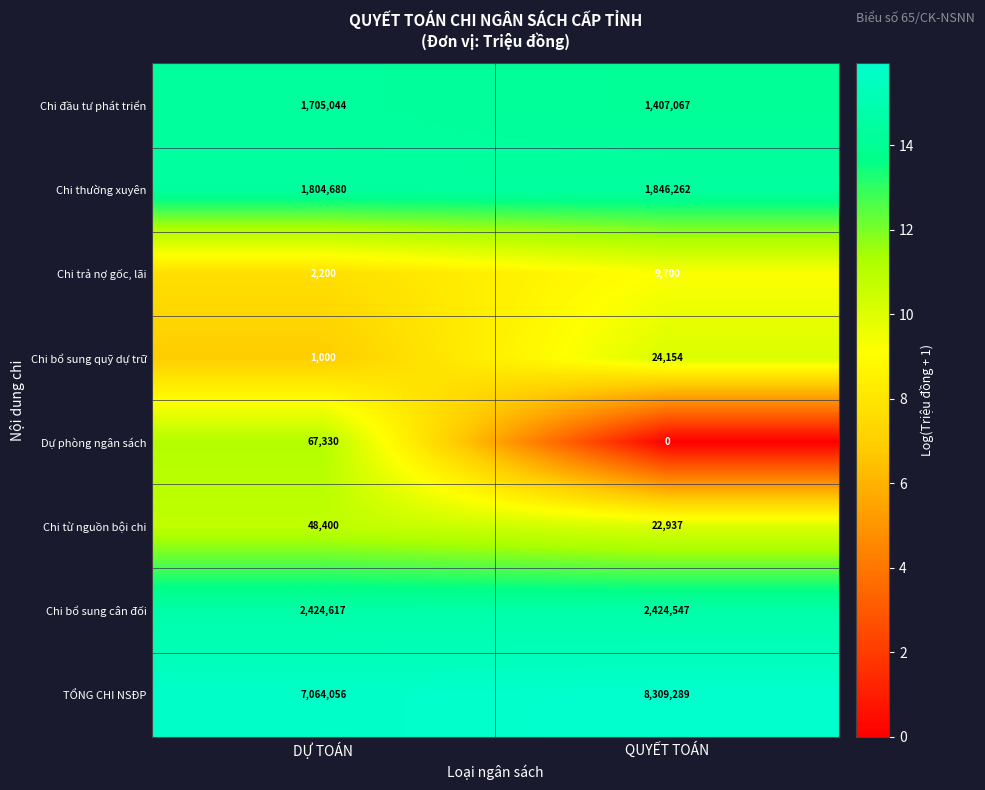

Which label corresponds to the smallest value in the chart?

QUYẾT TOÁN